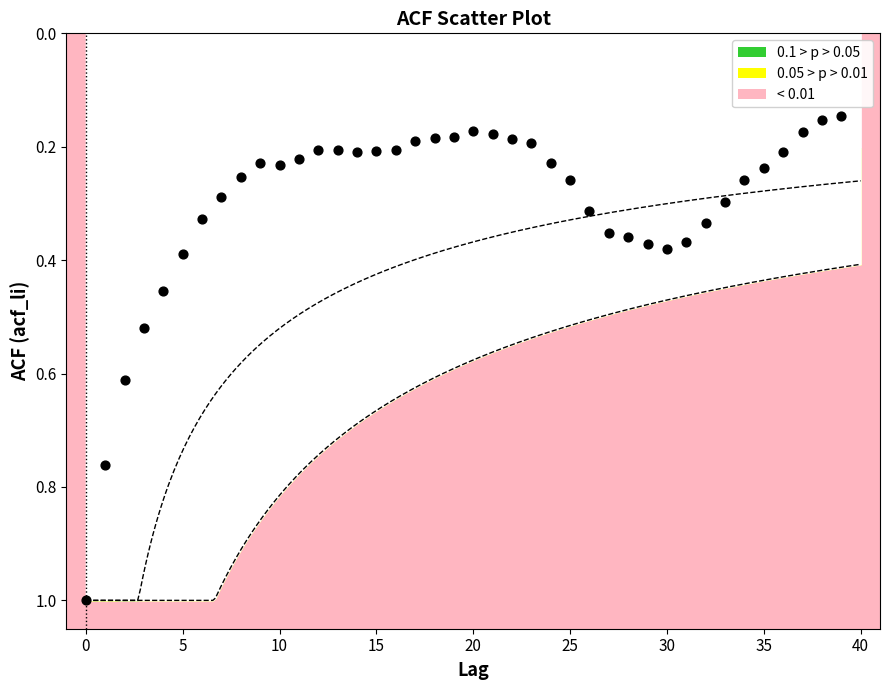

What is the range of Y values (max minus min)?

0.9